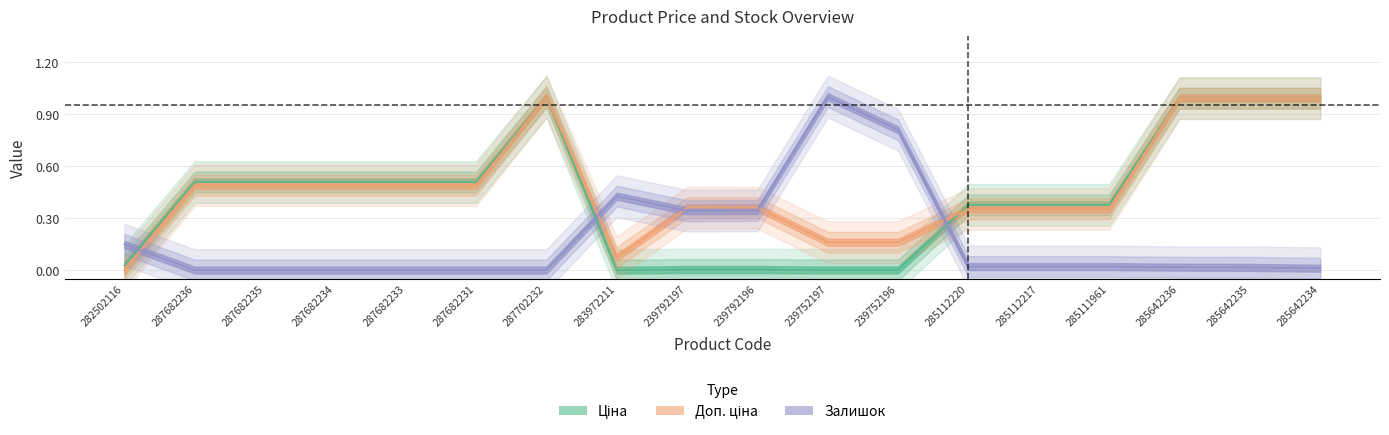

What is the value of the Доп. ціна point at the 2nd from the left?

0.5